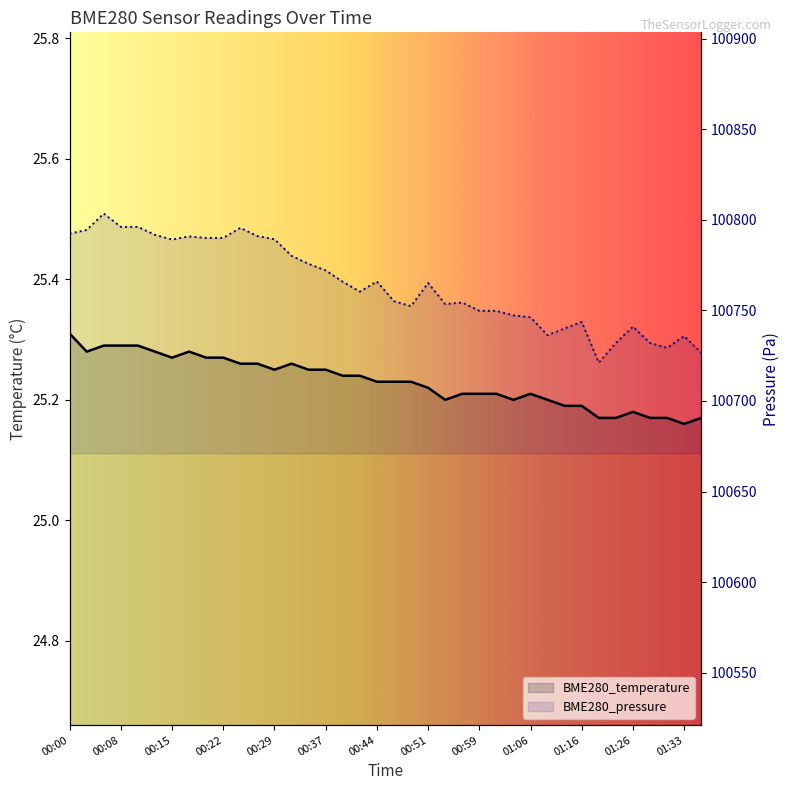

What is the difference between the maximum and second lowest values in the BME280_temperature series?

0.1